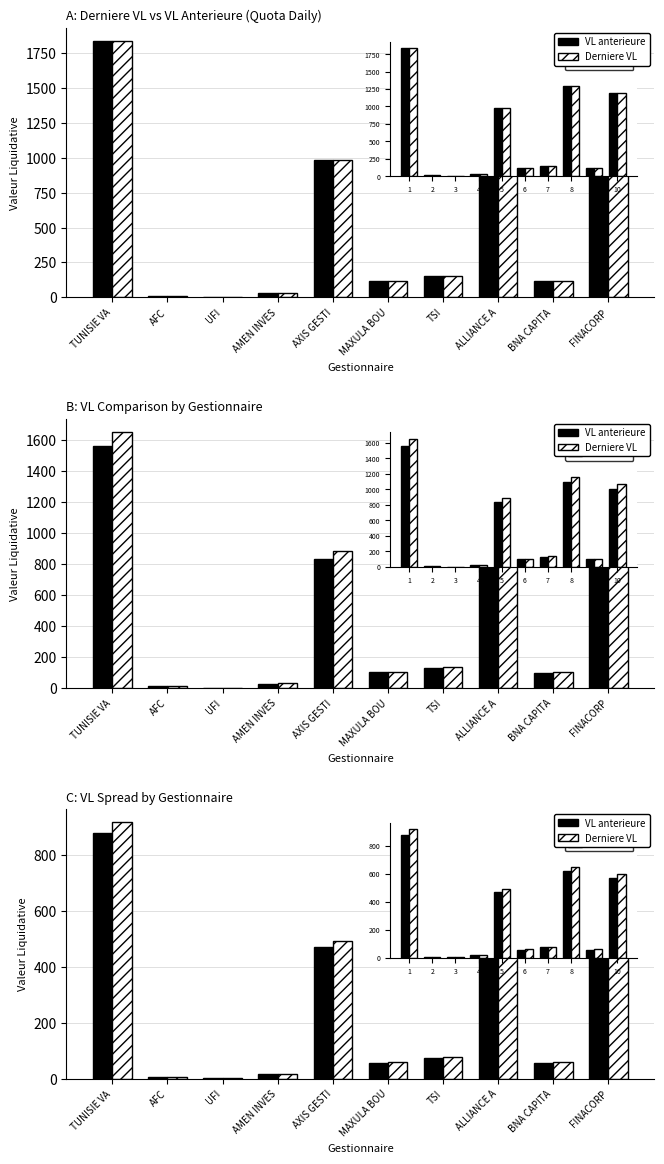

Reading right to left, transcribe all the data shown in this chart.

VL anterieure: FINACORP=569.7	BNA CAPITA=55.8	ALLIANCE A=618.5	TSI=73.1	MAXULA BOU=56.7	AXIS GESTI=471.2	AMEN INVES=16.3	UFI=0.8	AFC=5.9	TUNISIE VA=880.2
Derniere VL: FINACORP=595.3	BNA CAPITA=58.2	ALLIANCE A=645.4	TSI=76.0	MAXULA BOU=59.2	AXIS GESTI=491.9	AMEN INVES=16.9	UFI=0.8	AFC=6.1	TUNISIE VA=918.6